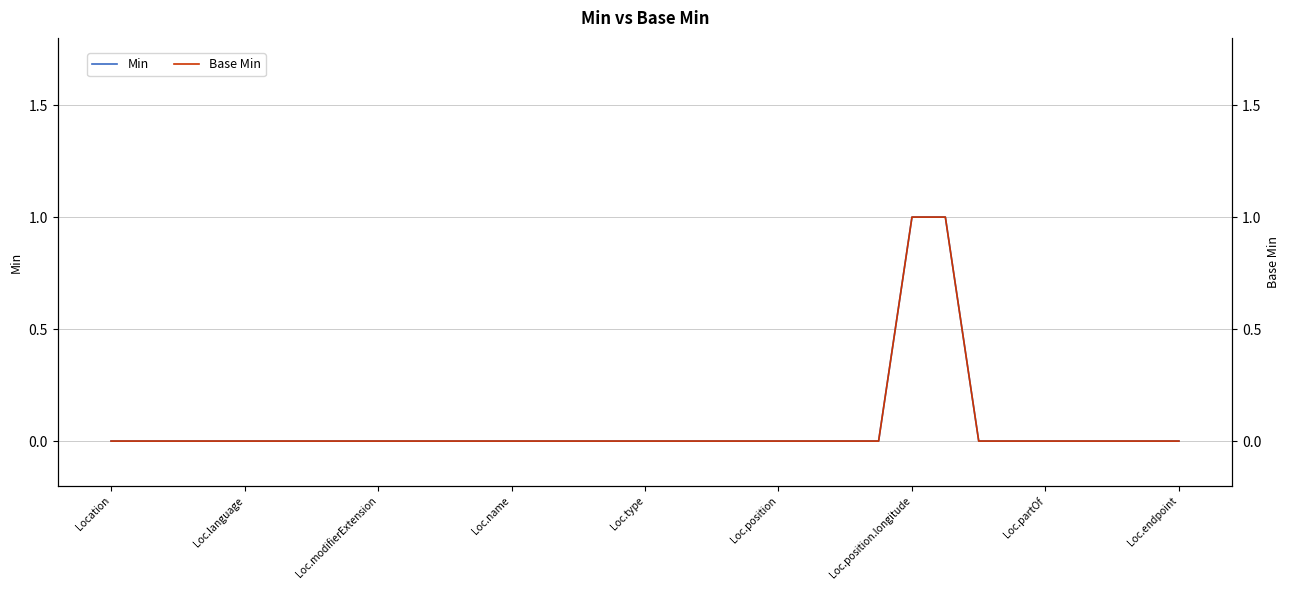

What is the sum of all Base Min values?

2